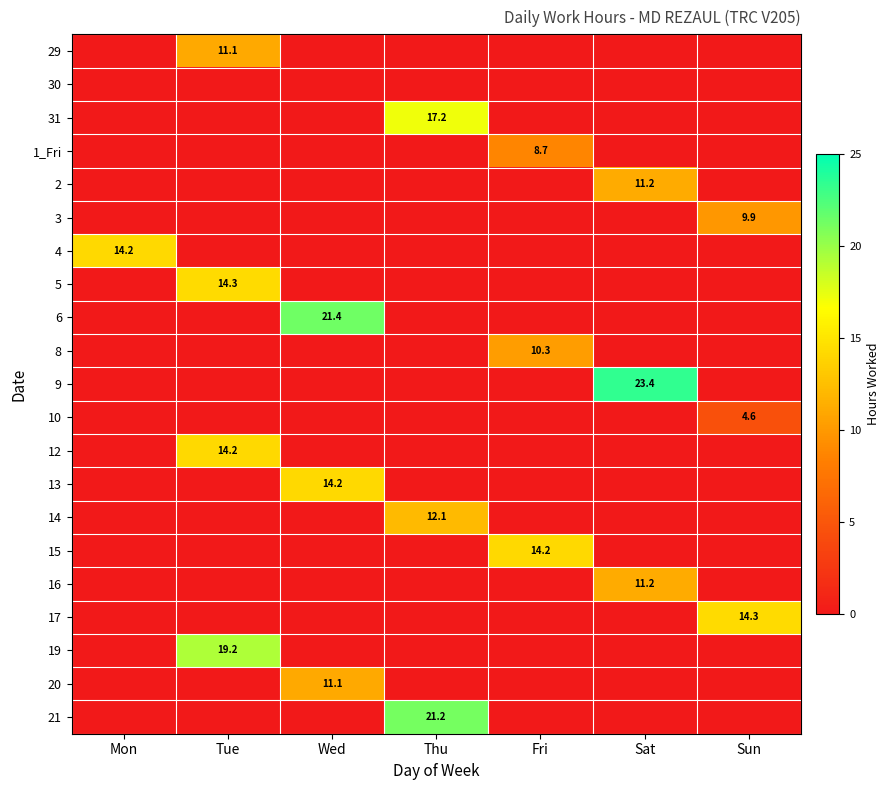

Is it true that 1_Fri equals 8.7 at Fri?

True